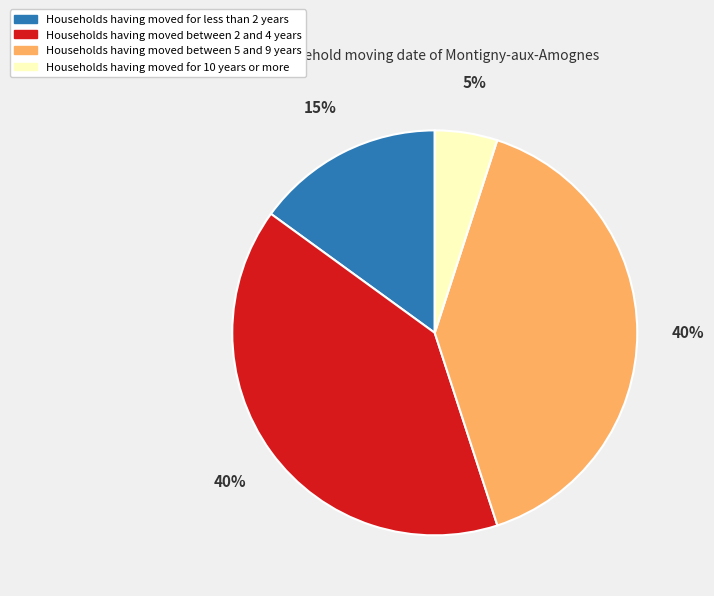

Is there a majority slice in this chart?

No